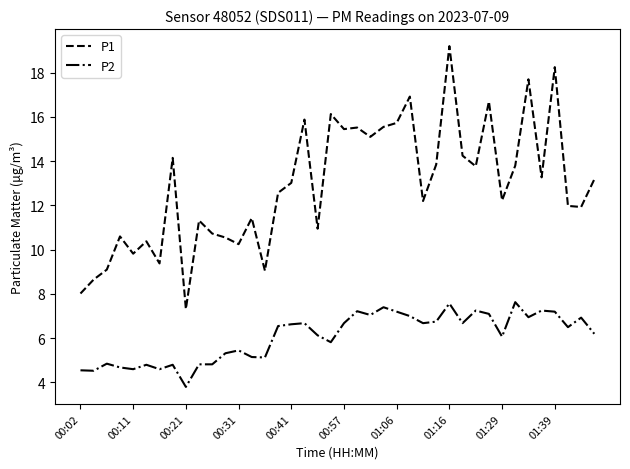

What are all the series names shown in the legend?

P1, P2